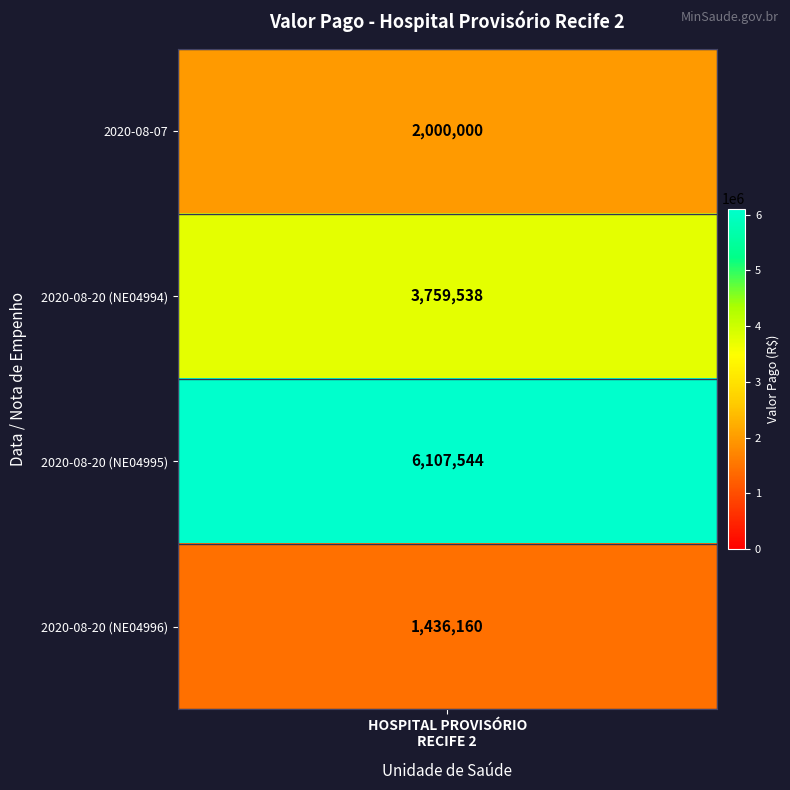

What is the sum of all values?

13303242.2